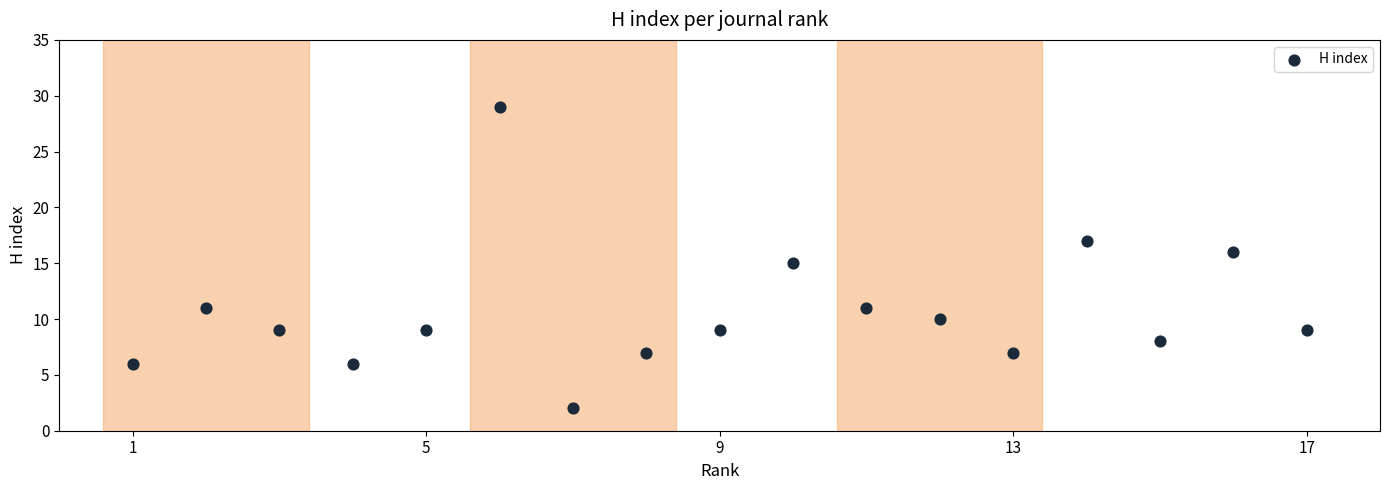

What is the range of X values (max minus min)?

16